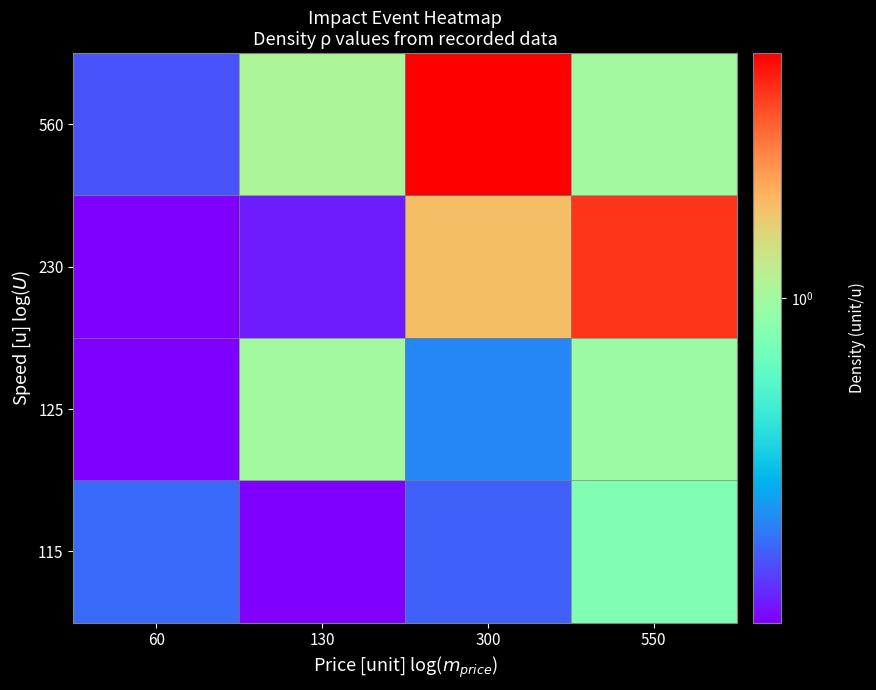

How many categories are shown in the chart?

4